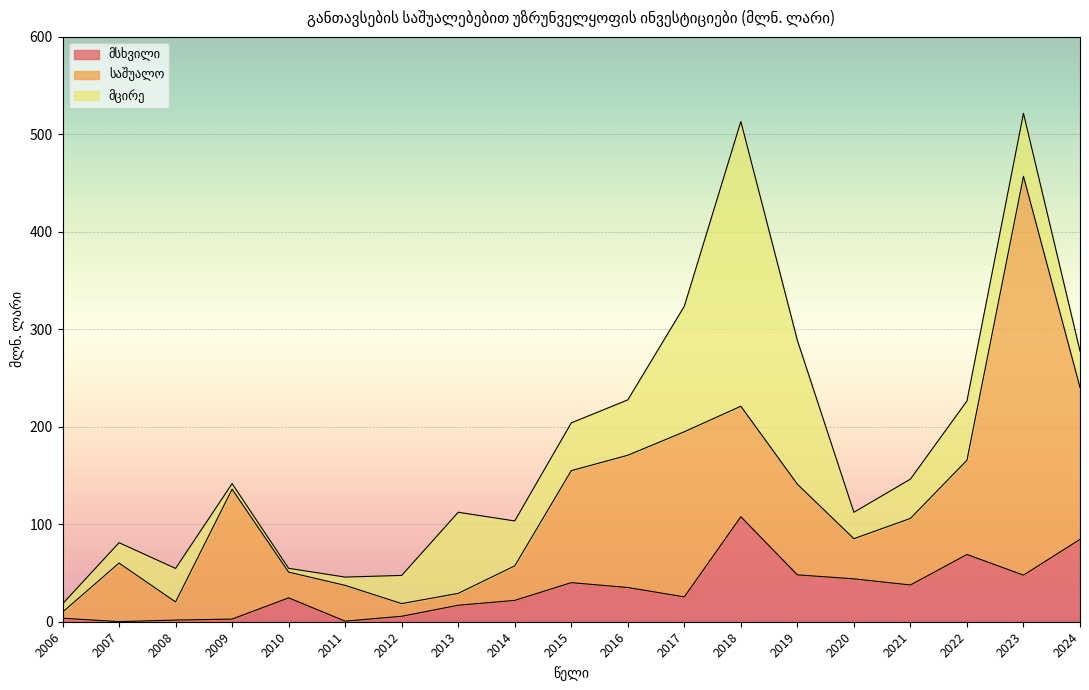

How many distinct data groups are displayed?

3